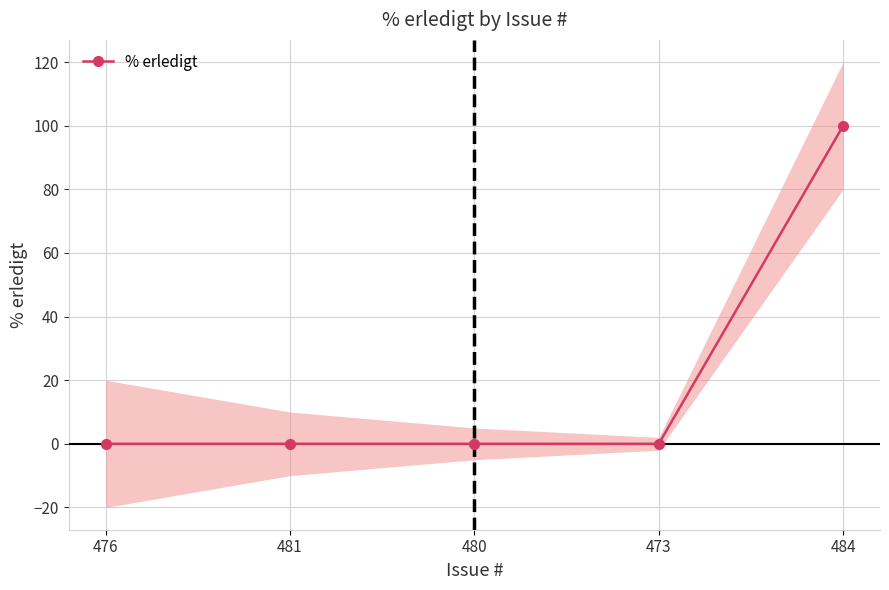

Reading left to right, extract all data points from this chart.

476=0	481=0	480=0	473=0	484=100